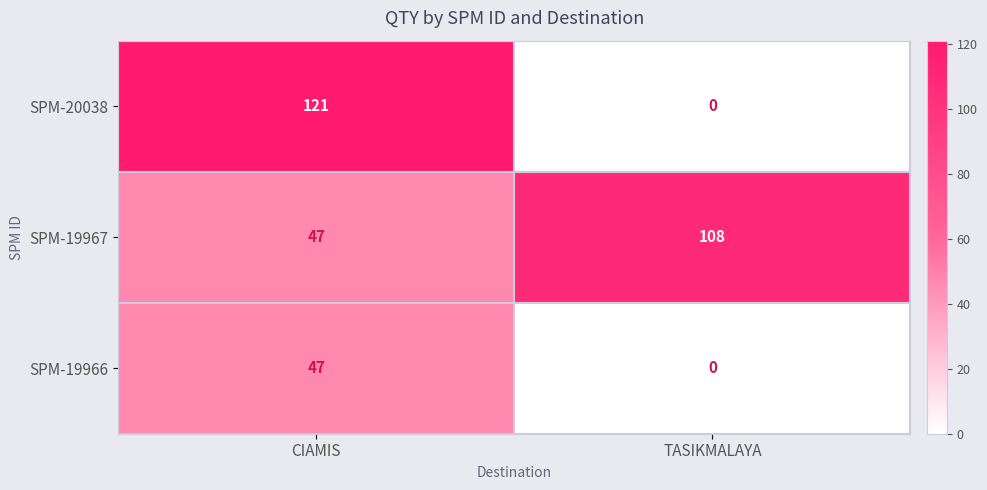

What is the minimum value for SPM-19967?

47